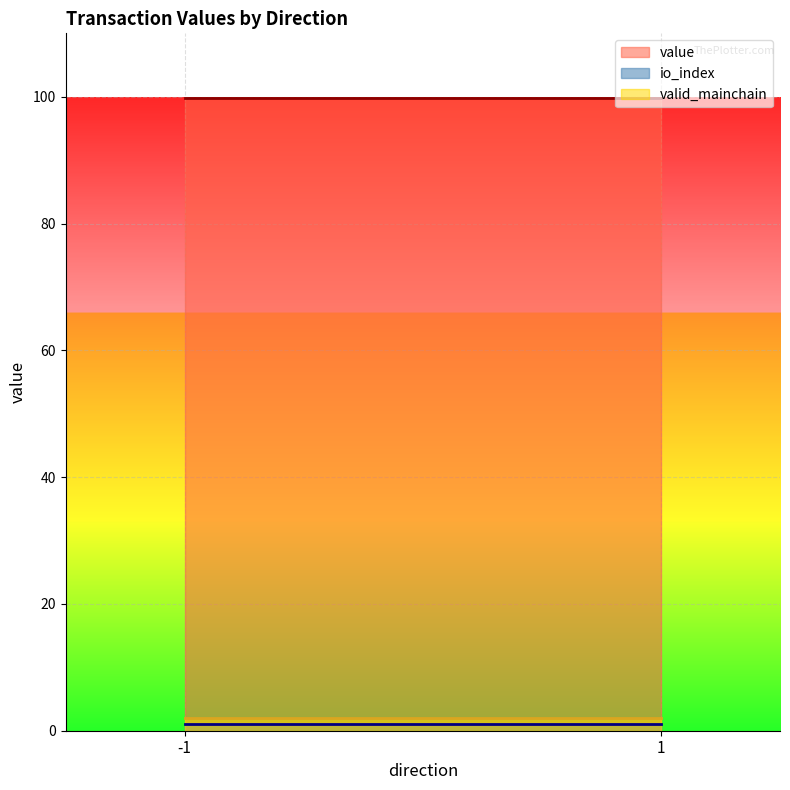

What is the spread (max minus min) of values at 1_1?

98.8